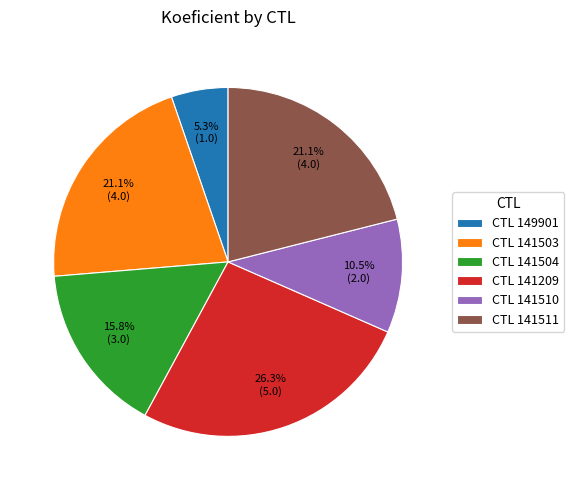

Is there any slice that represents more than half of the pie?

No